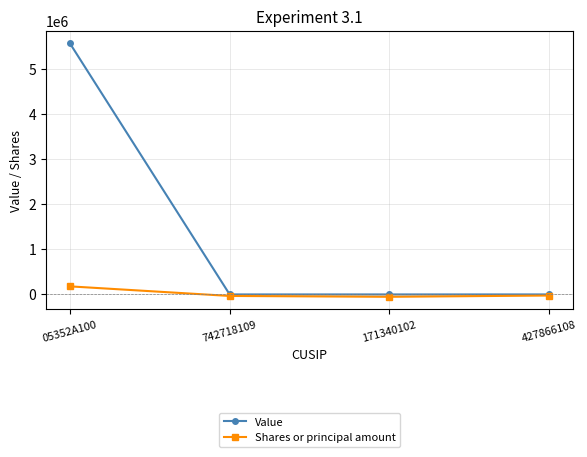

What is the label of the 4th point from the left?

427866108